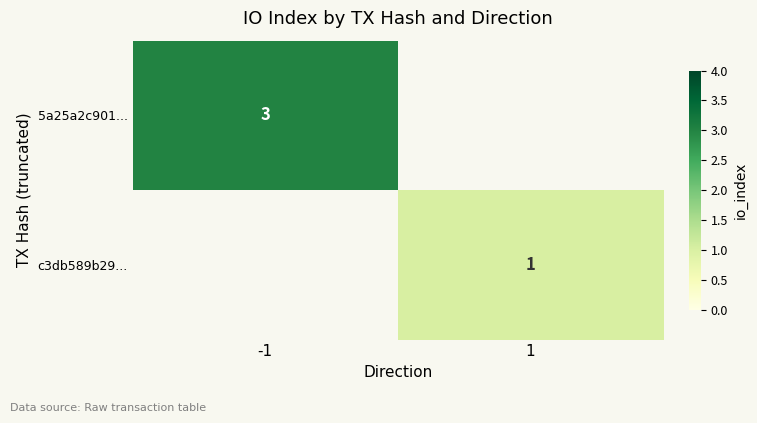

The 5a25a2c901... series shows 1 at -1. True or false?

False